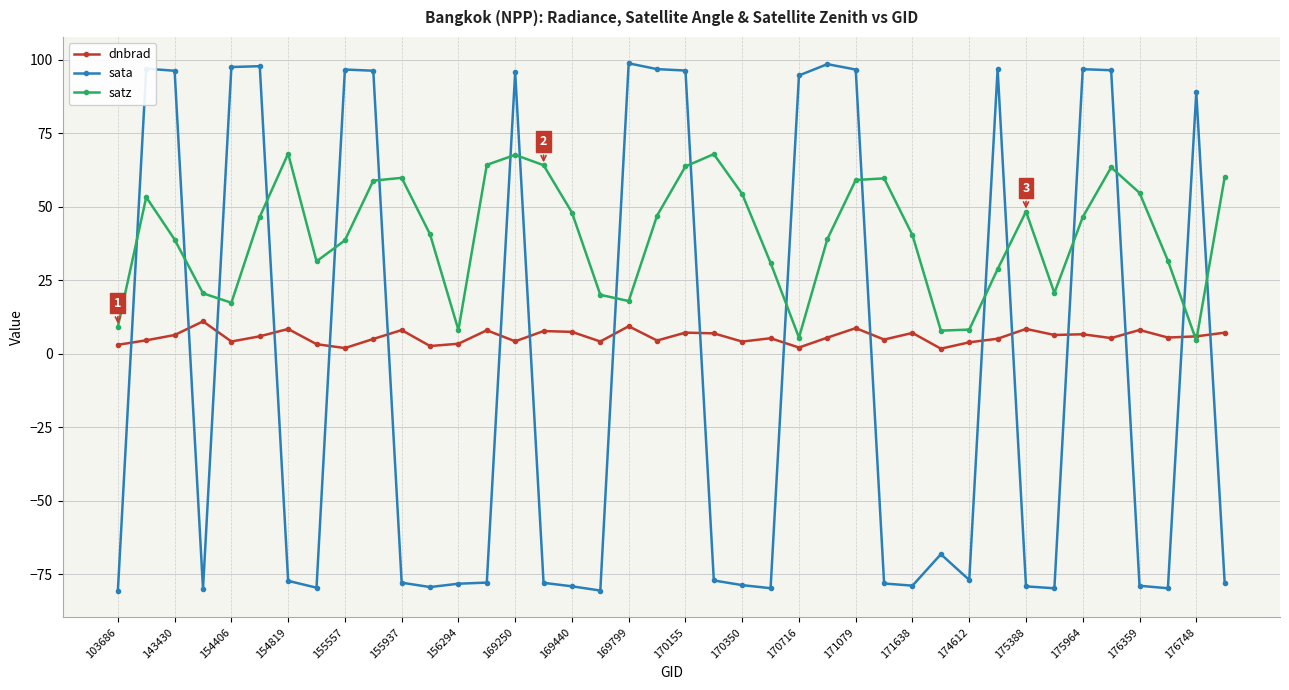

What is the average value of the dnbrad series?

5.8